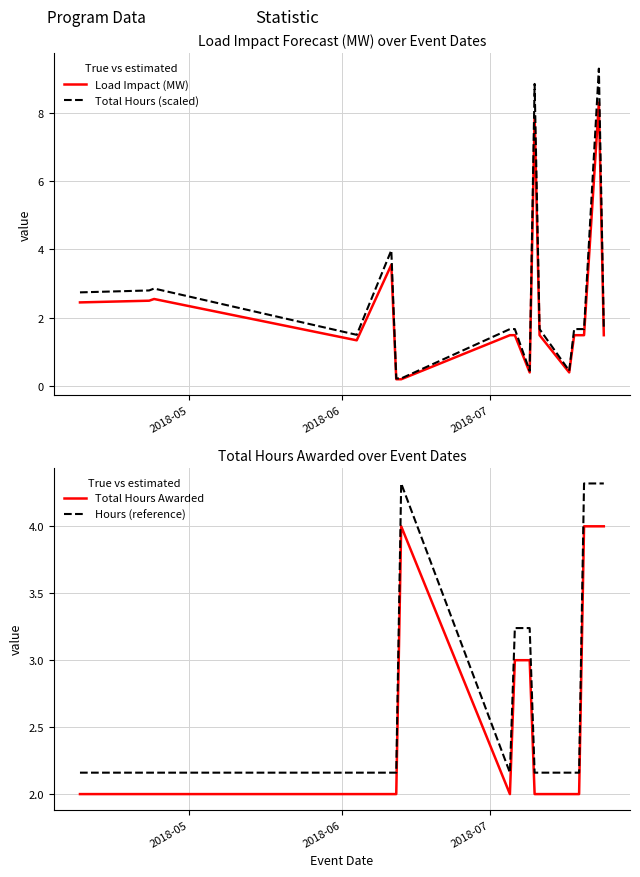

How many times do Hours (reference) and Total Hours (scaled) cross each other?

7